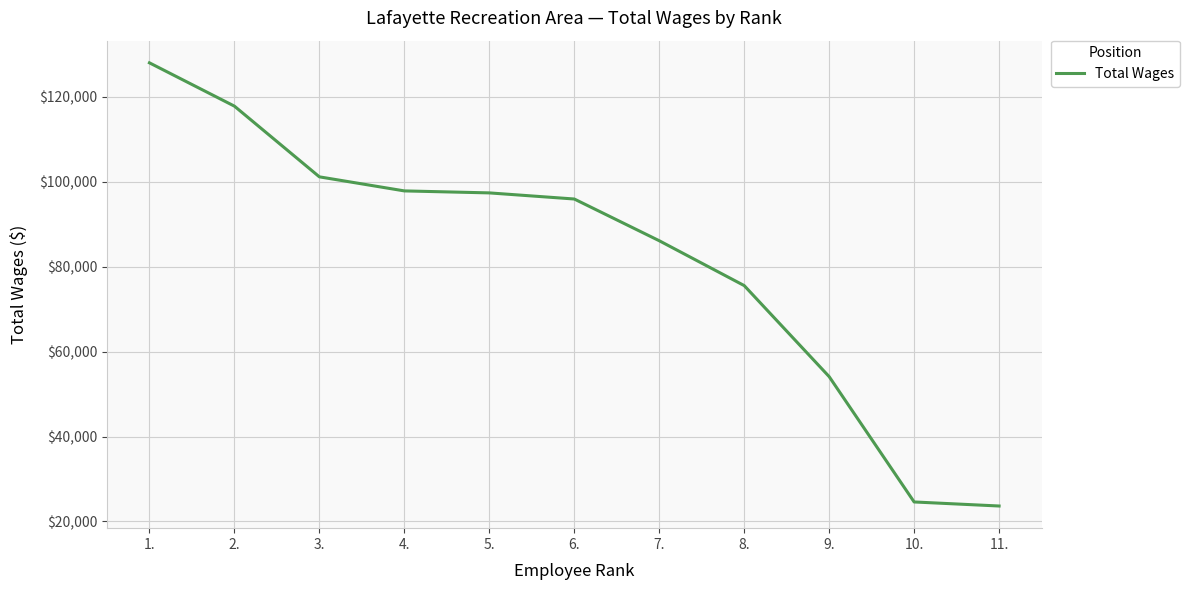

What is the average value?

82033